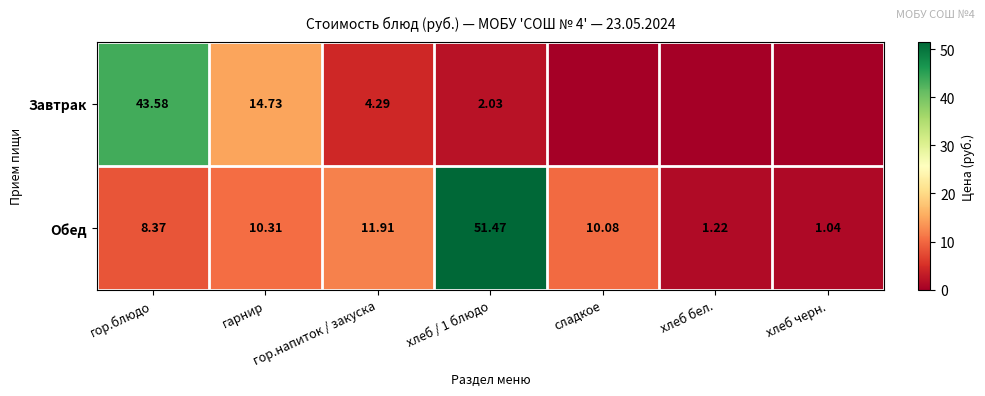

At which label is Обед closest to 26?

гор.напиток / закуска